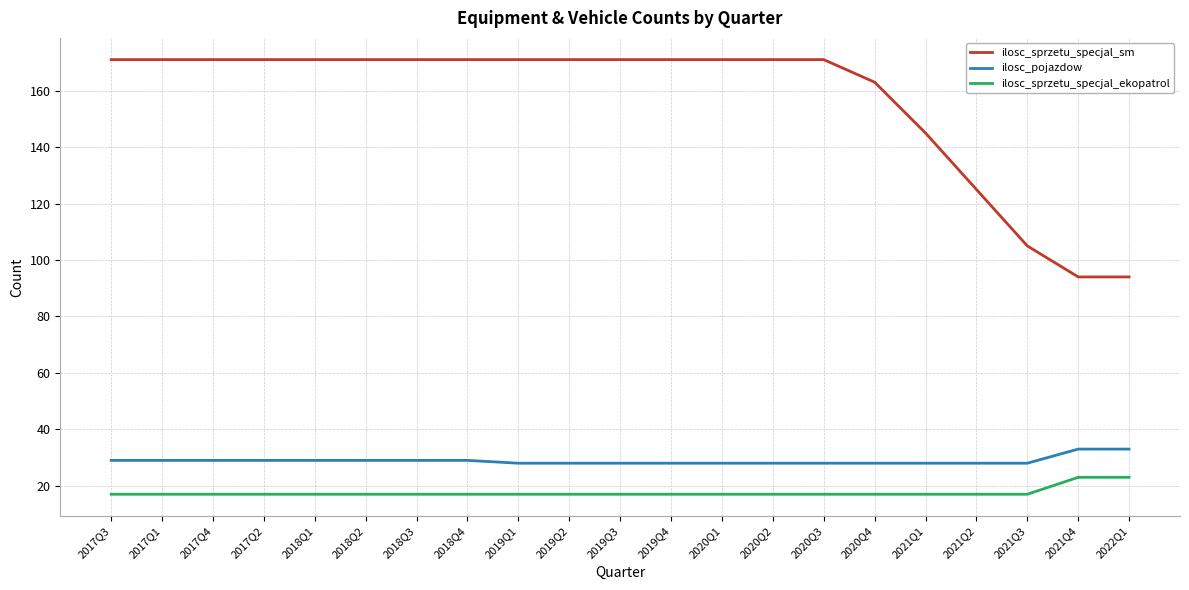

What is the average value of the ilosc_sprzetu_specjal_sm series?

157